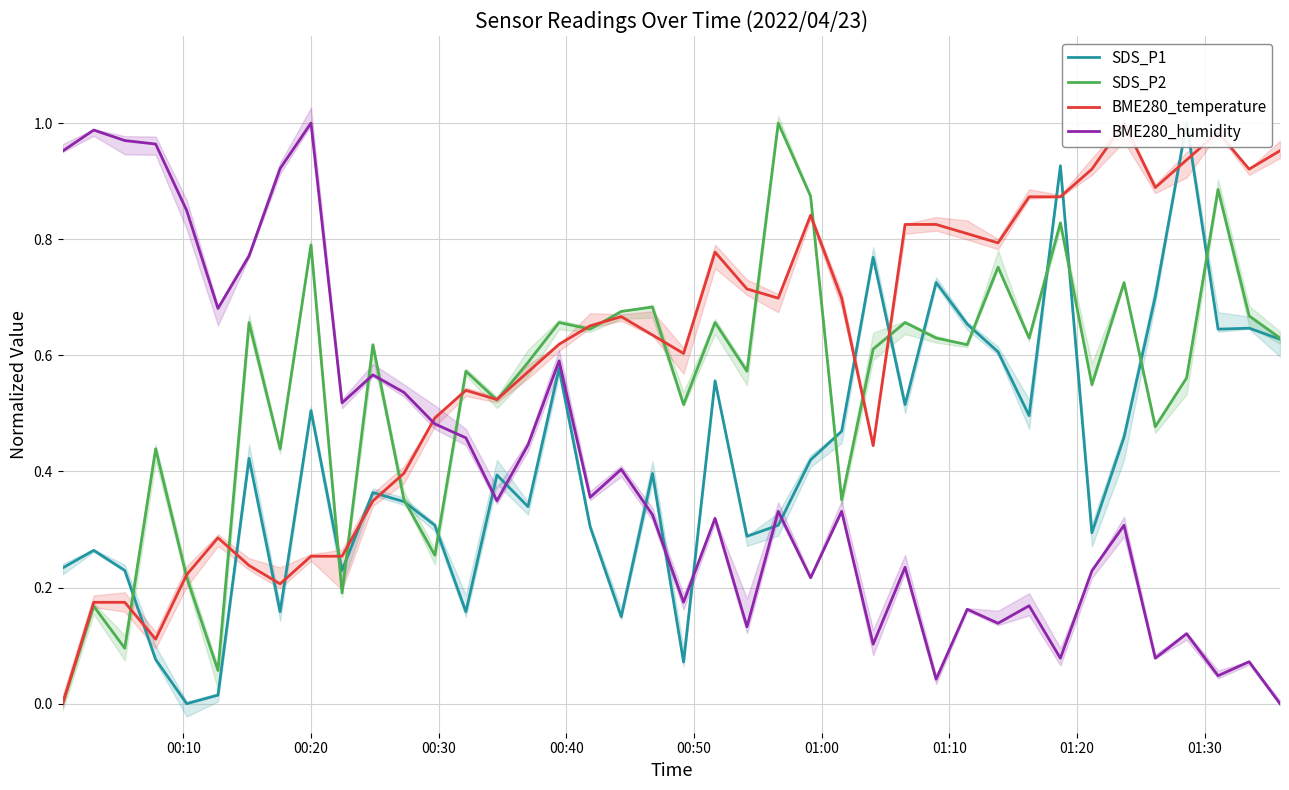

True or false: BME280_humidity and SDS_P2 cross at least once.

True